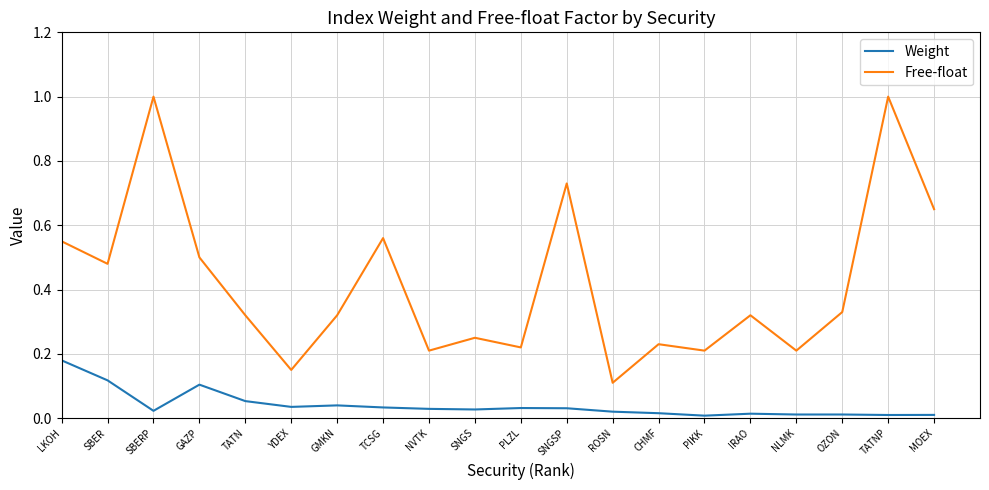

How many lines are shown in the chart?

2